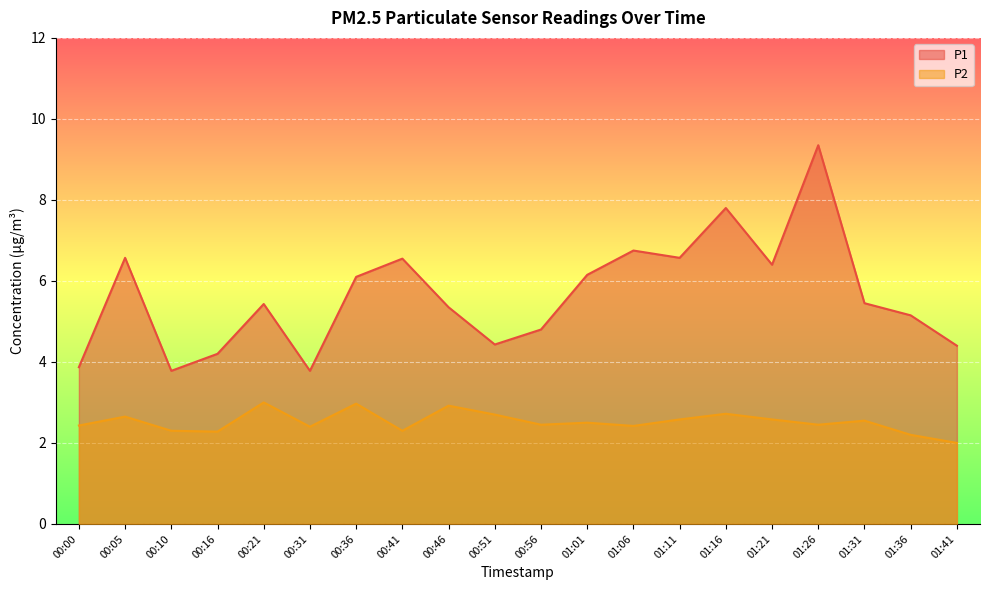

True or false: P2 and P1 cross at least once.

False